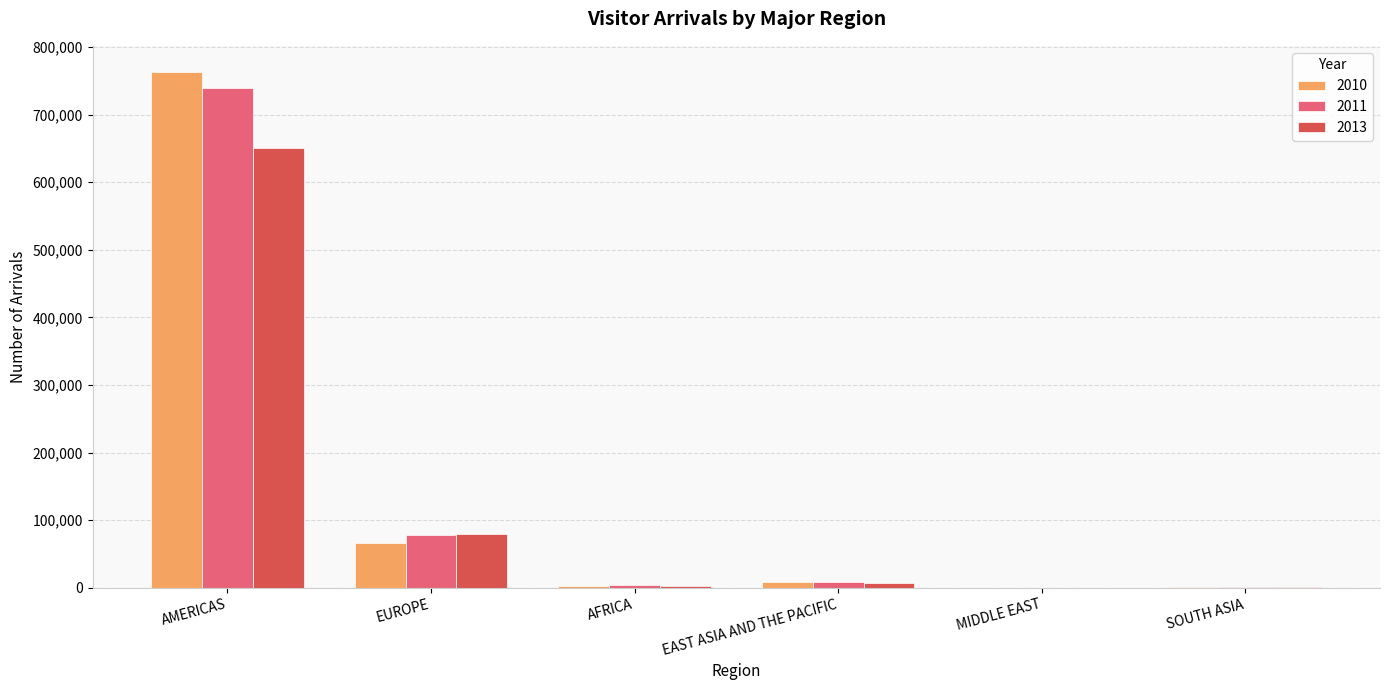

Is the value of 2013 at EUROPE greater than the value of 2011 at AFRICA?

Yes